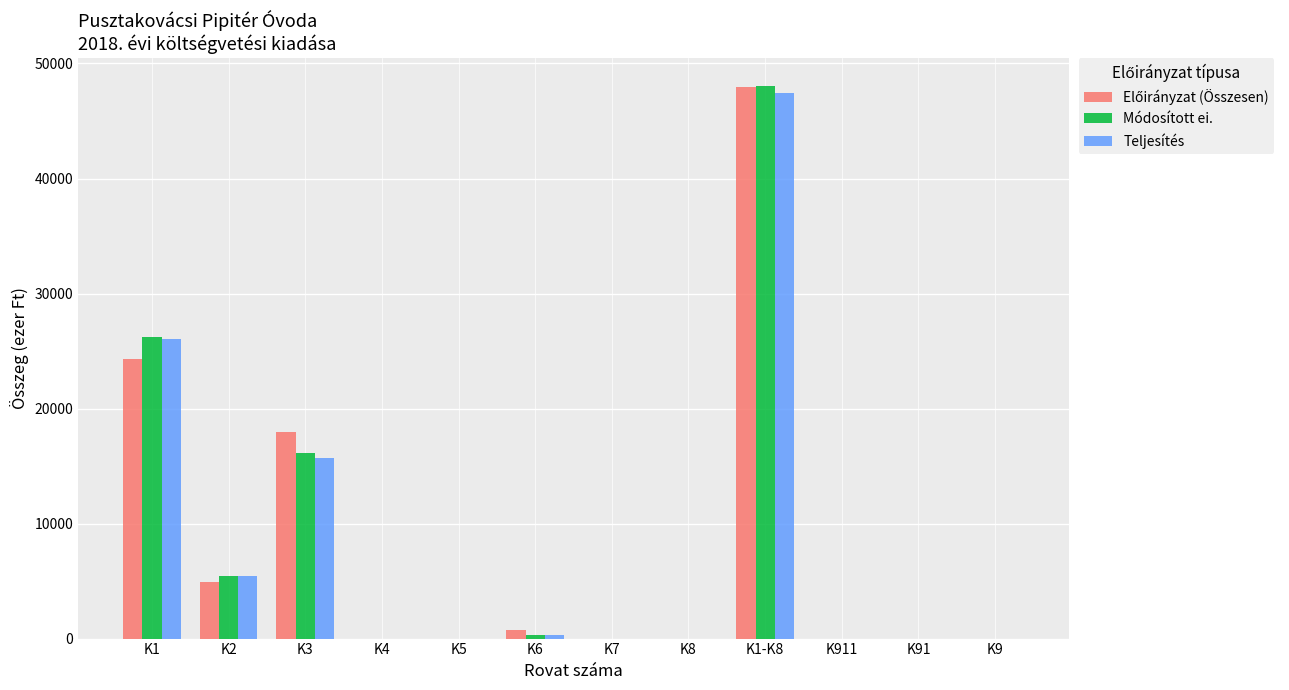

The value of Módosított ei. at K911 is 21046. True or false?

False